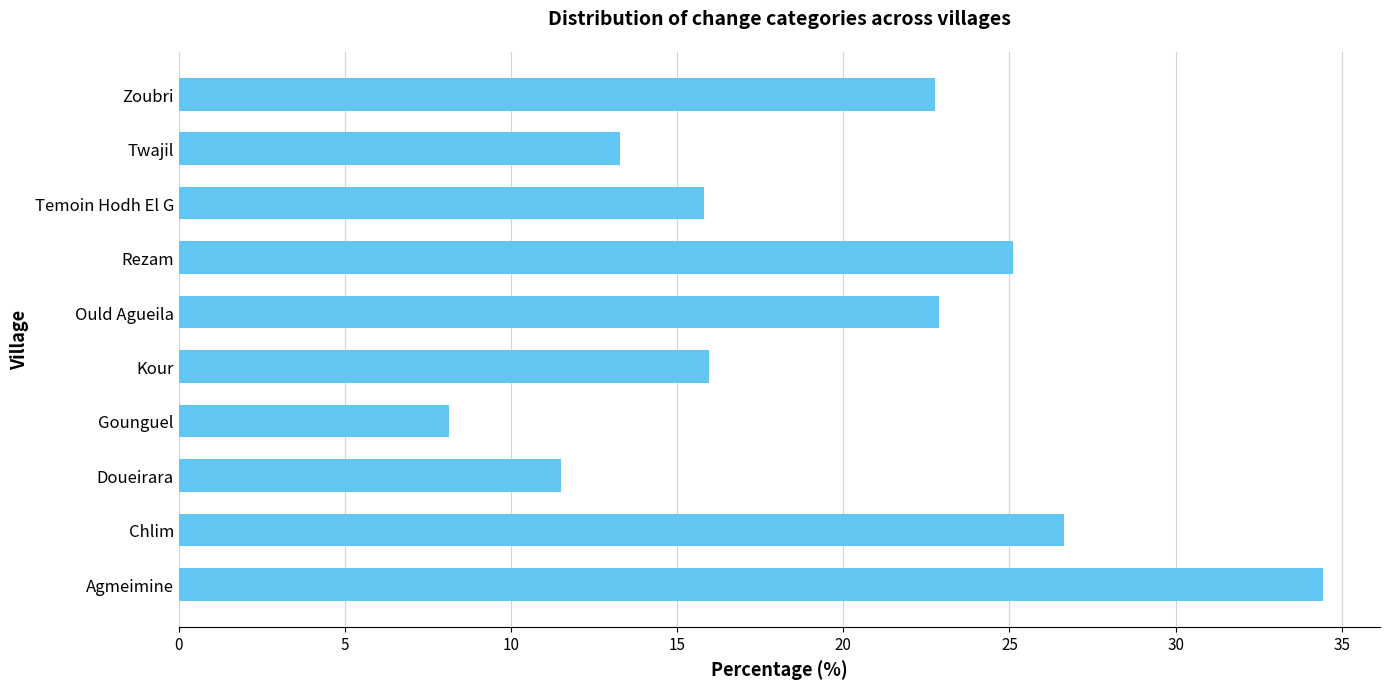

What is the sum of all values?

196.5